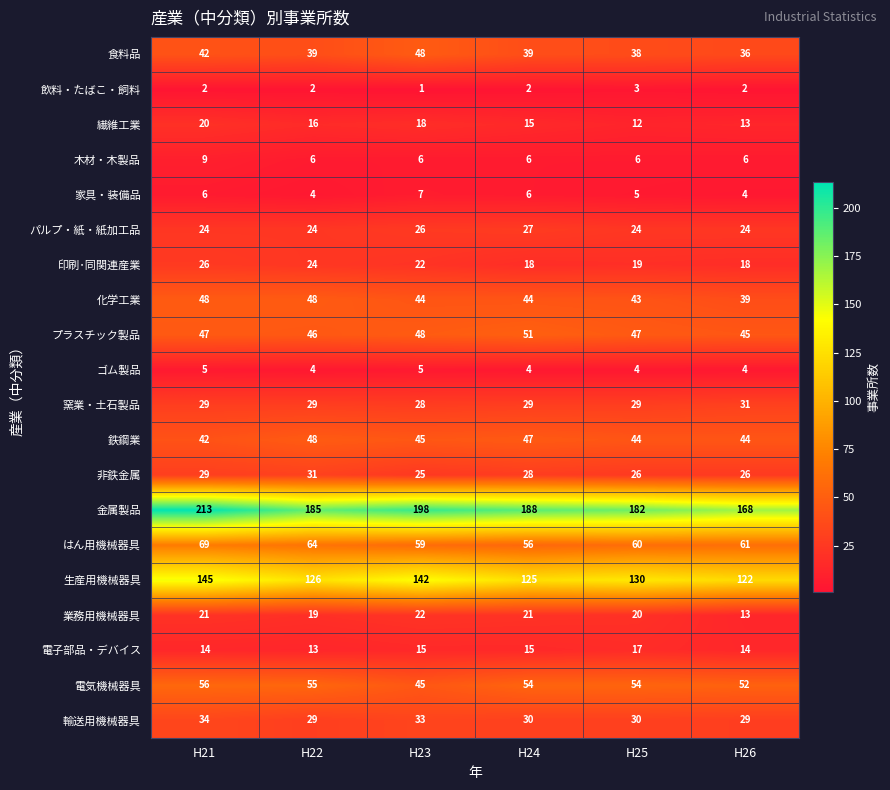

What is the maximum value shown in the chart?

213